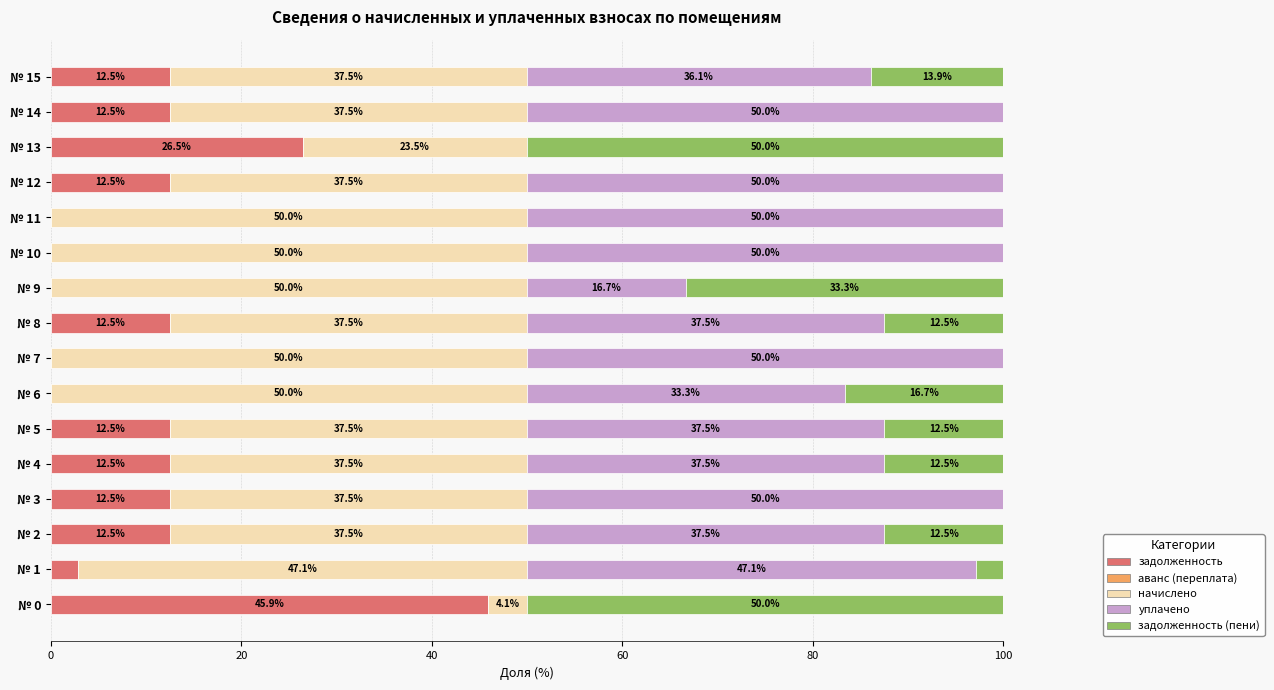

At which label does задолженность reach its peak?

№ 0